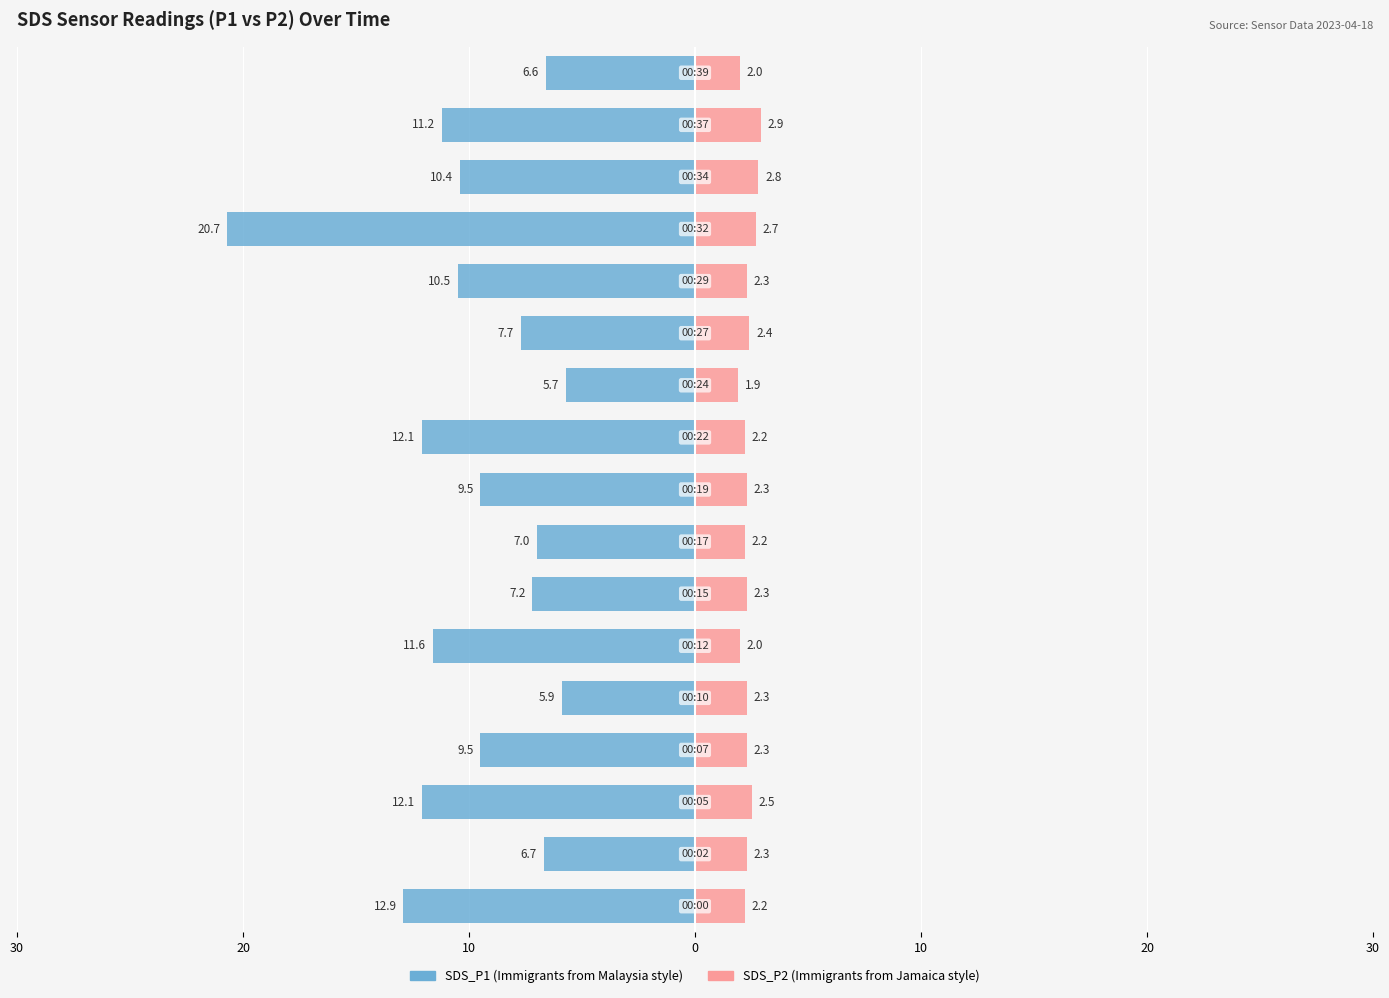

How many bars are there in total?

34